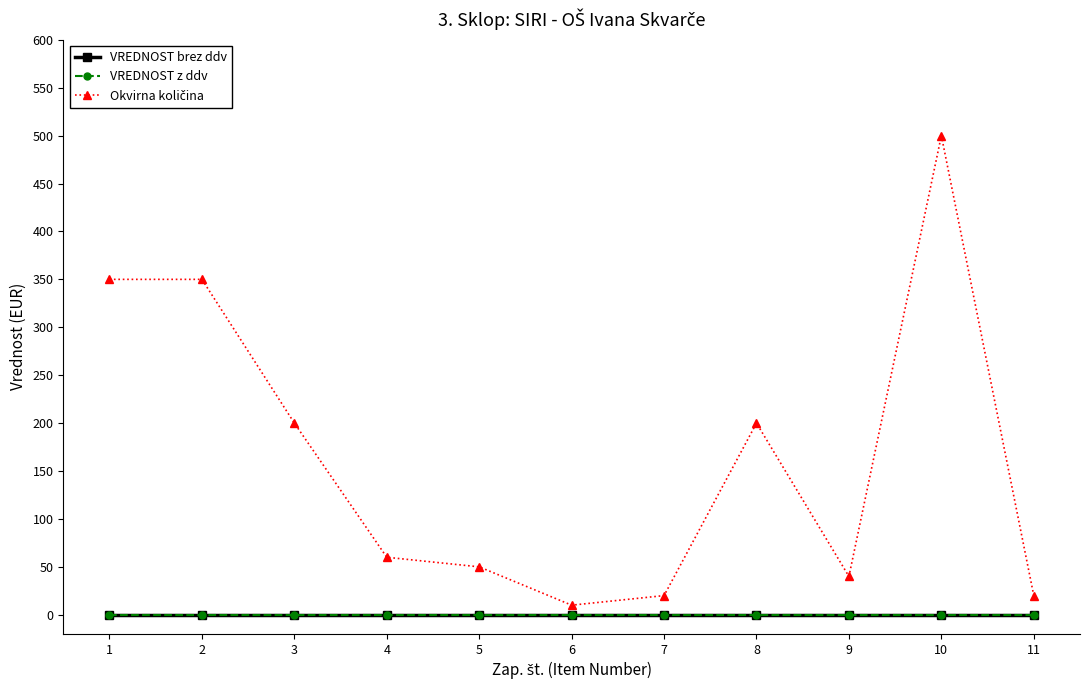

True or false: Okvirna količina and VREDNOST brez ddv intersect in this chart.

False